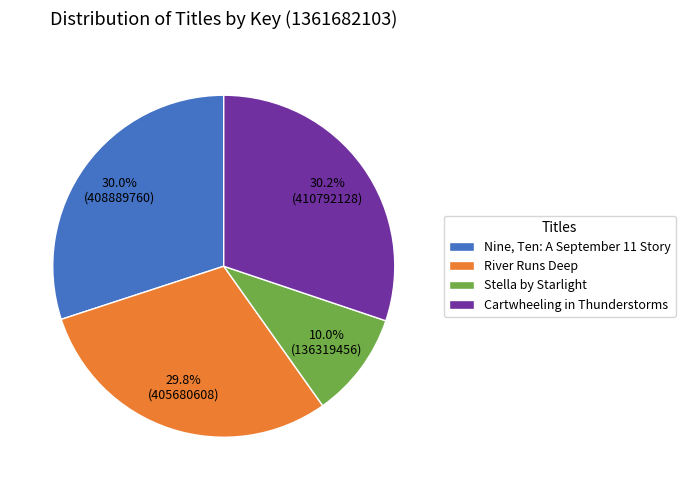

What percentage do River Runs Deep and Cartwheeling in Thunderstorms together represent?

60.0%